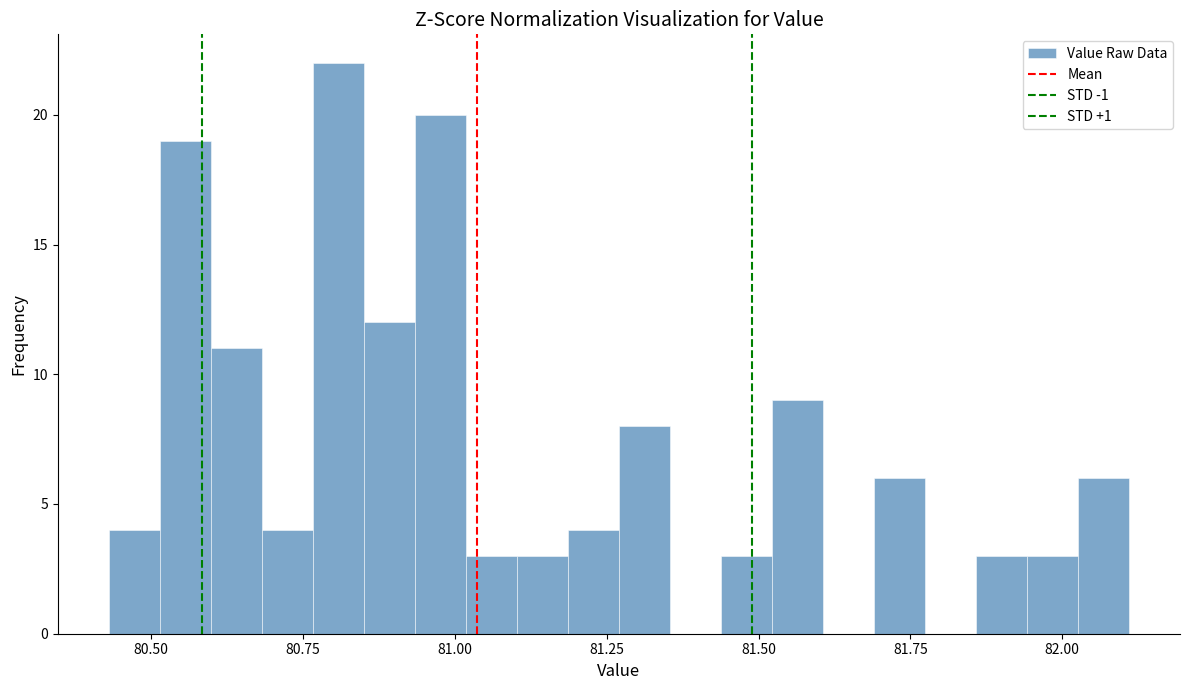

Read against the x-axis, roughly where is the centre of the tallest bar?

80.80